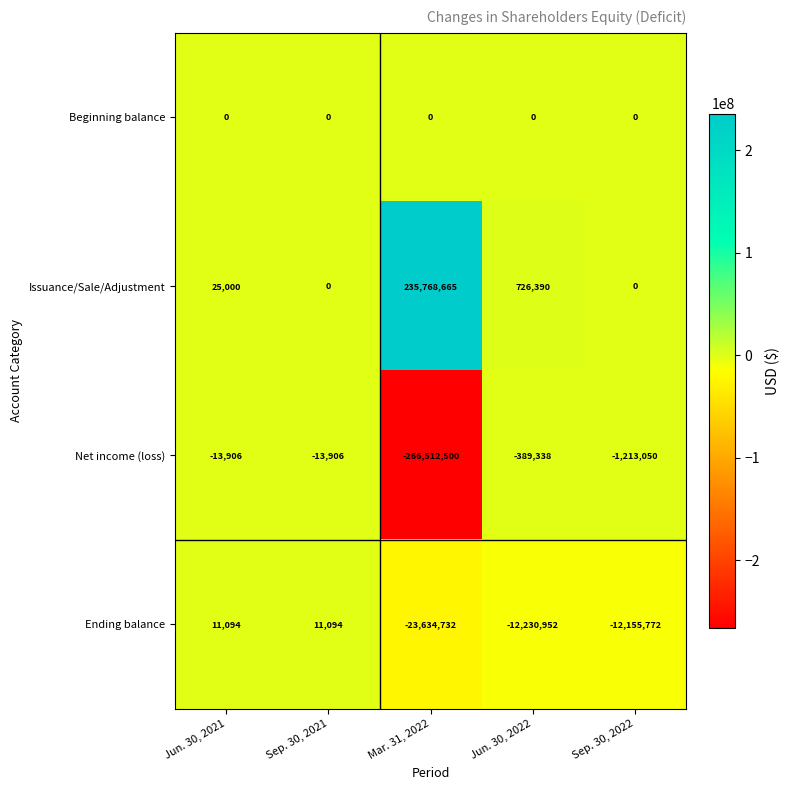

Reading left to right, list all the values displayed in this chart.

Beginning balance: 0	0	0	0	0
Issuance/Sale/Adjustment: 25000	0	235768665	726390	0
Net income (loss): -13906	-13906	-266512500	-389338	-1213050
Ending balance: 11094	11094	-23634732	-12230952	-12155772